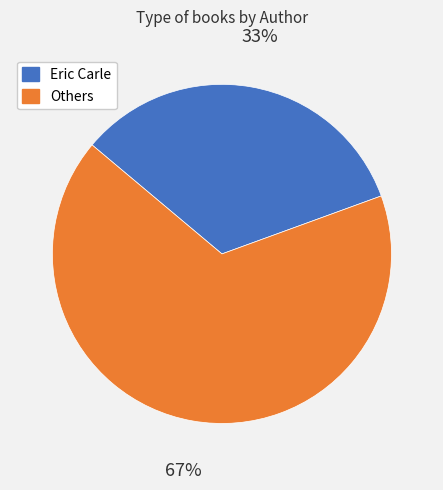

Does any single category account for the majority?

Yes